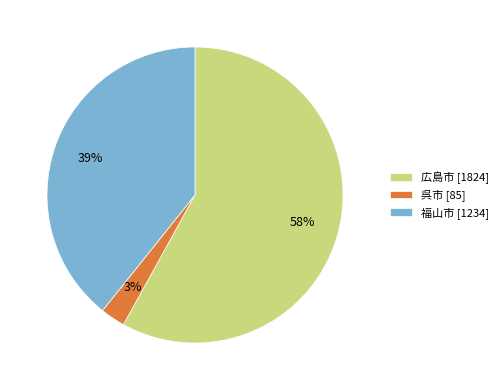

To the nearest percent, what portion does 広島市 represent?

58%